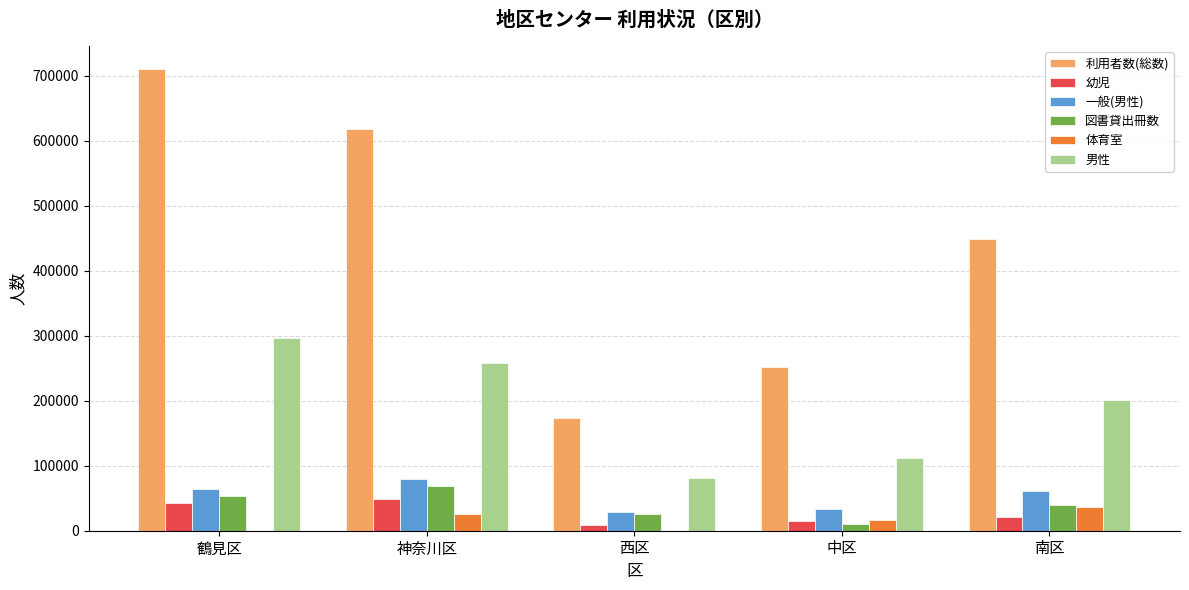

How many distinct data groups are displayed?

6